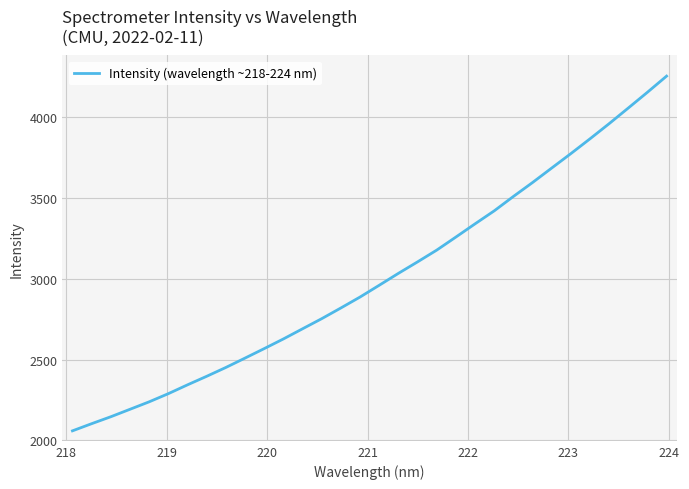

Does the chart have visible grid lines?

Yes